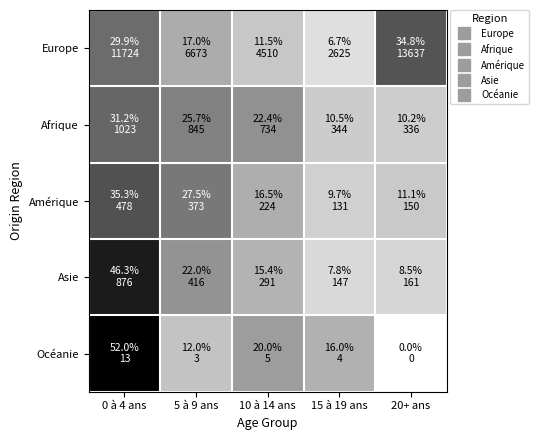

Reading left to right, extract all data points from this chart.

Europe: 0 à 4 ans=29.9	5 à 9 ans=17.0	10 à 14 ans=11.5	15 à 19 ans=6.7	20+ ans=34.8
Afrique: 0 à 4 ans=31.2	5 à 9 ans=25.7	10 à 14 ans=22.4	15 à 19 ans=10.5	20+ ans=10.2
Amérique: 0 à 4 ans=35.3	5 à 9 ans=27.5	10 à 14 ans=16.5	15 à 19 ans=9.7	20+ ans=11.1
Asie: 0 à 4 ans=46.3	5 à 9 ans=22.0	10 à 14 ans=15.4	15 à 19 ans=7.8	20+ ans=8.5
Océanie: 0 à 4 ans=52.0	5 à 9 ans=12.0	10 à 14 ans=20.0	15 à 19 ans=16.0	20+ ans=0.0